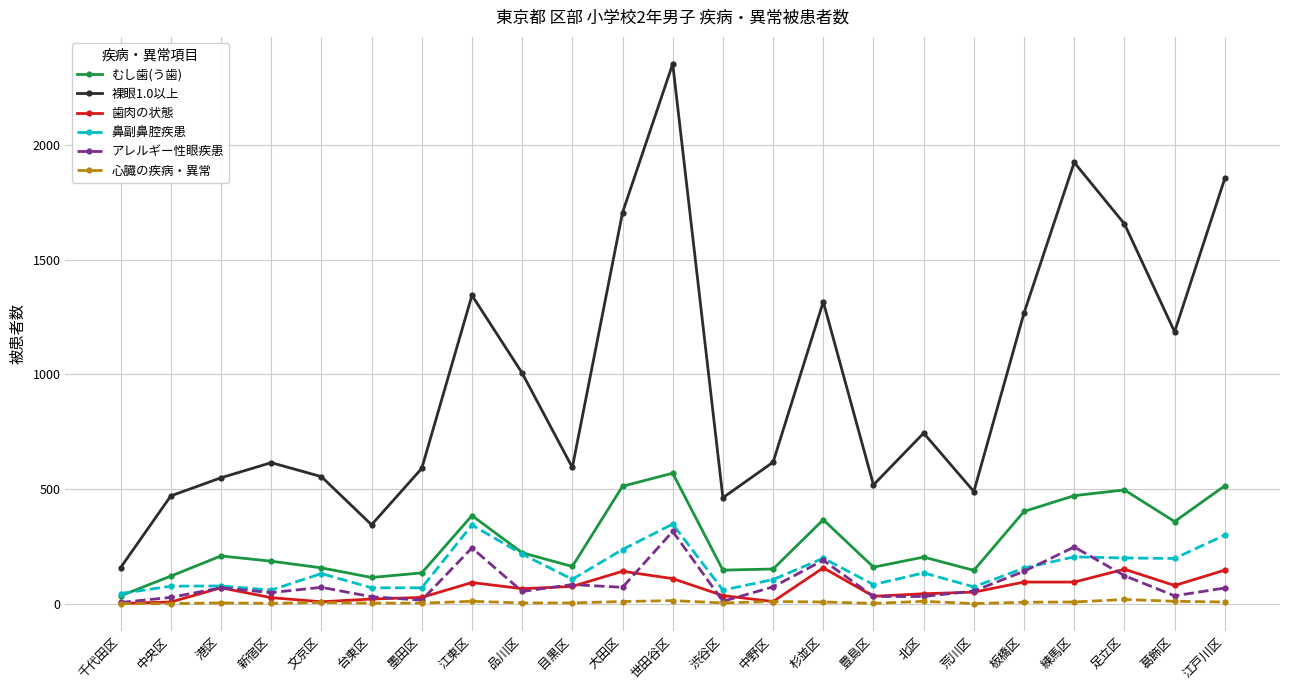

What is the label of the 14th point from the left?

中野区